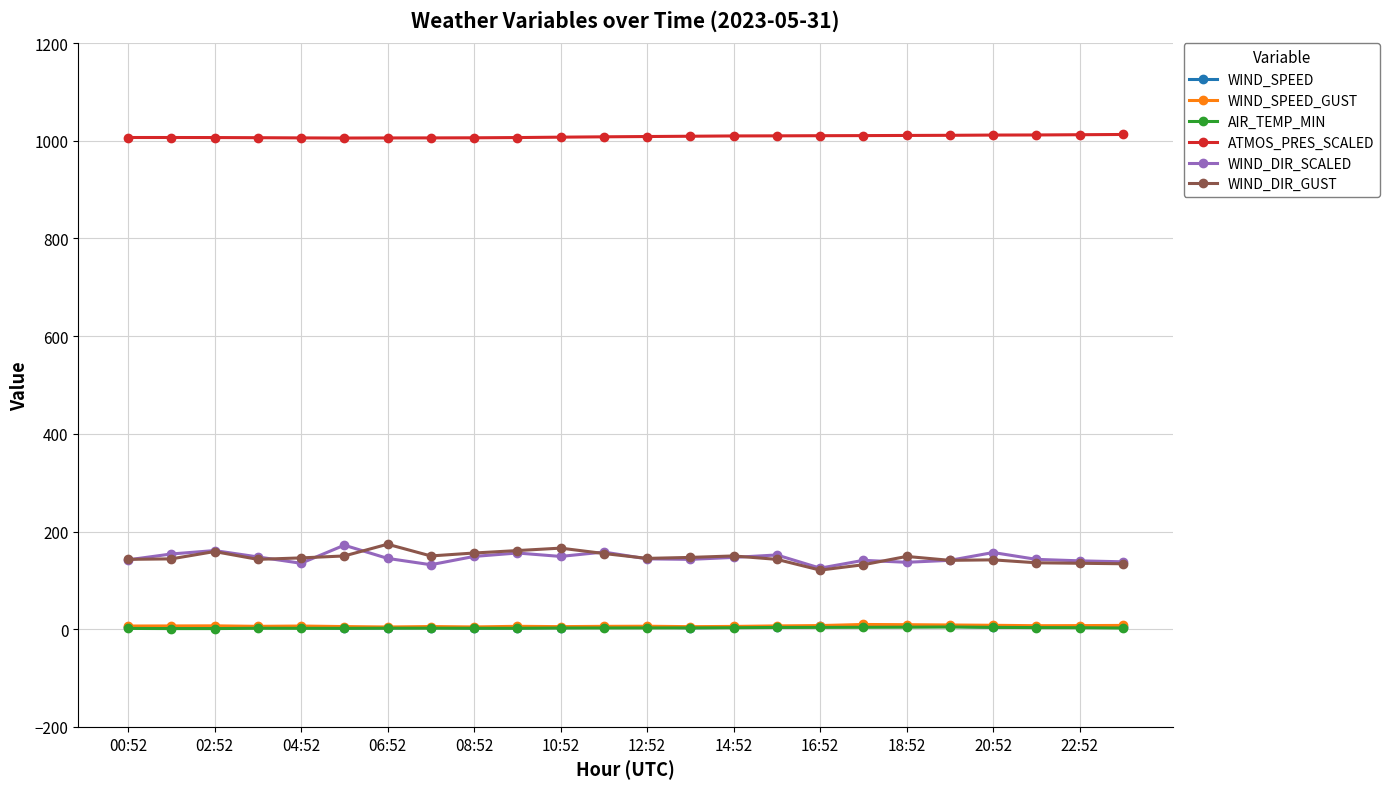

True or false: WIND_DIR_SCALED and WIND_SPEED cross at least once.

False